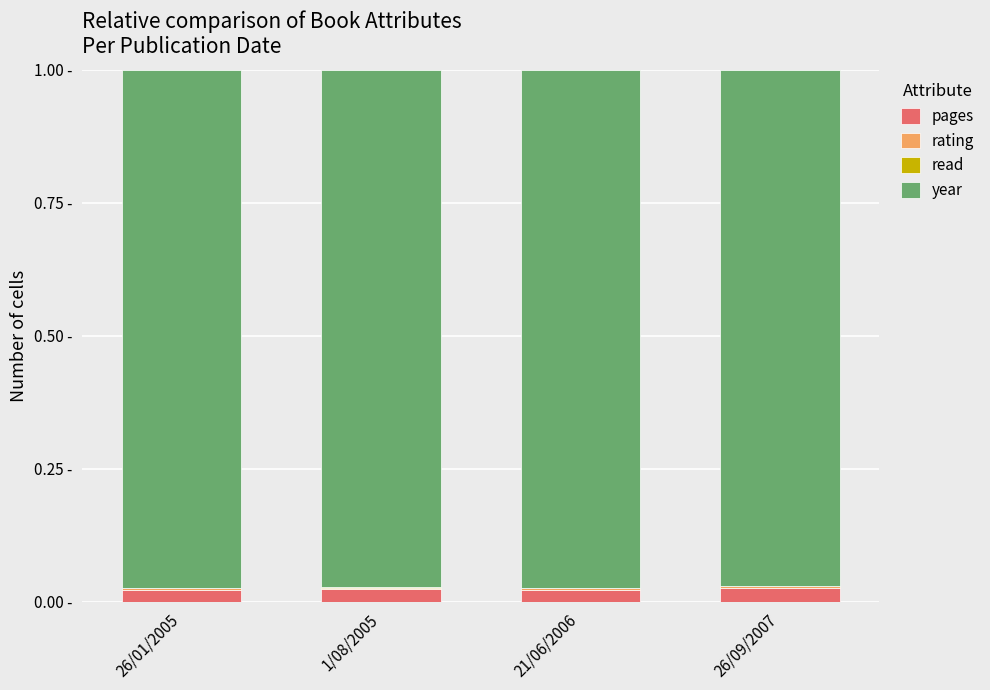

What is the total value across all series at 26/09/2007?

1.0